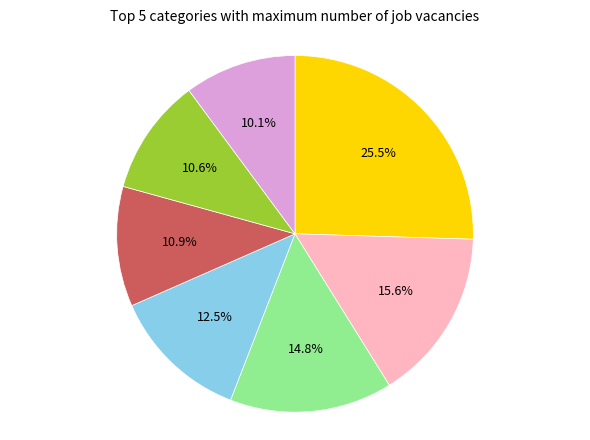

Count the number of slices in the pie.

7